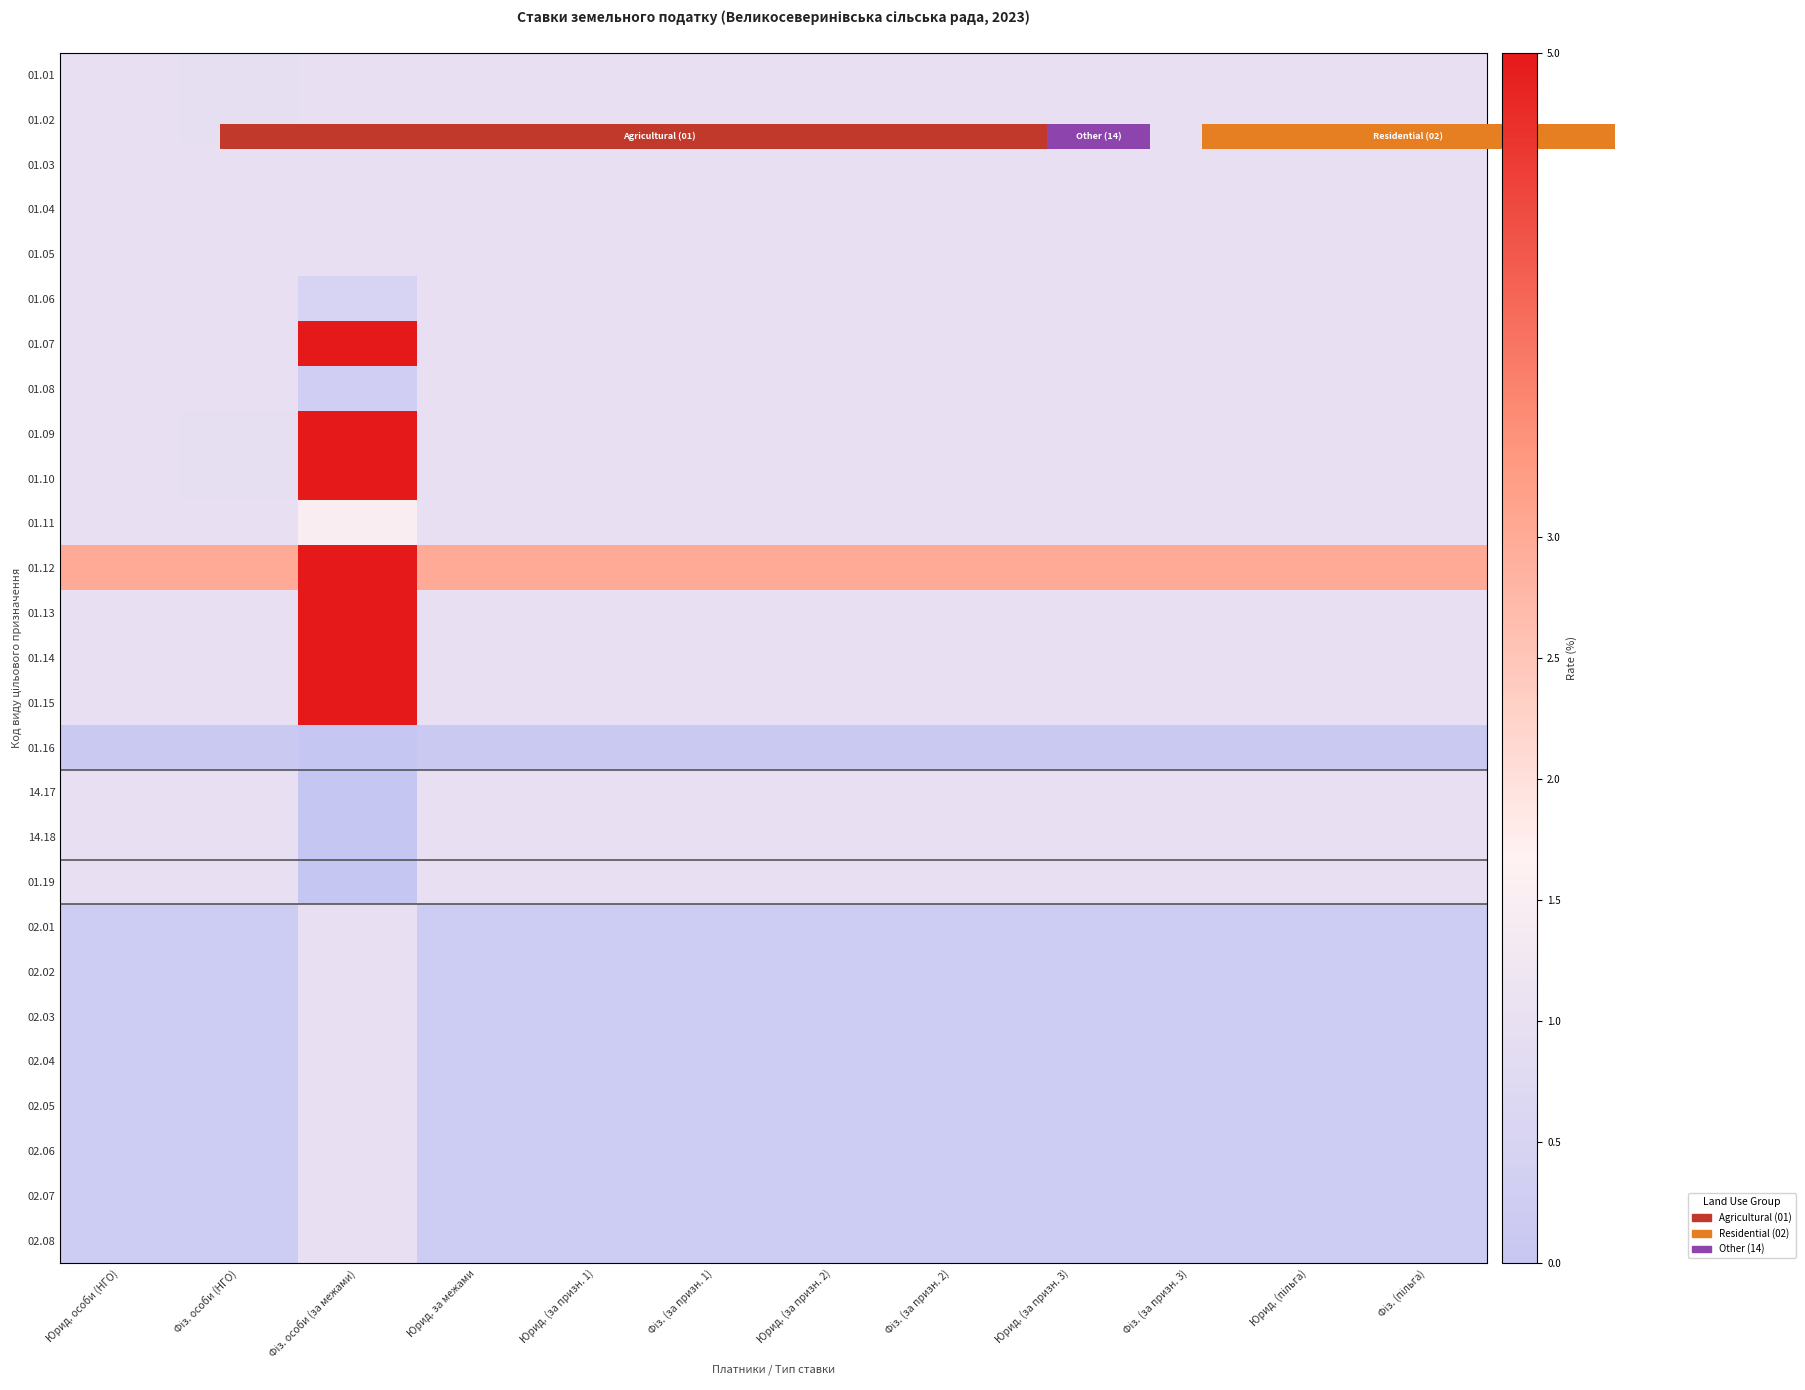

Rank the series at Фіз. (за призн. 2) from highest to lowest value.

01.12, 01.01, 01.02, 01.03, 01.04, 01.05, 01.06, 01.07, 01.08, 01.09, 01.10, 01.11, 01.13, 01.14, 01.15, 14.17, 14.18, 01.19, 02.01, 02.02, 02.03, 02.04, 02.05, 02.06, 02.07, 02.08, 01.16